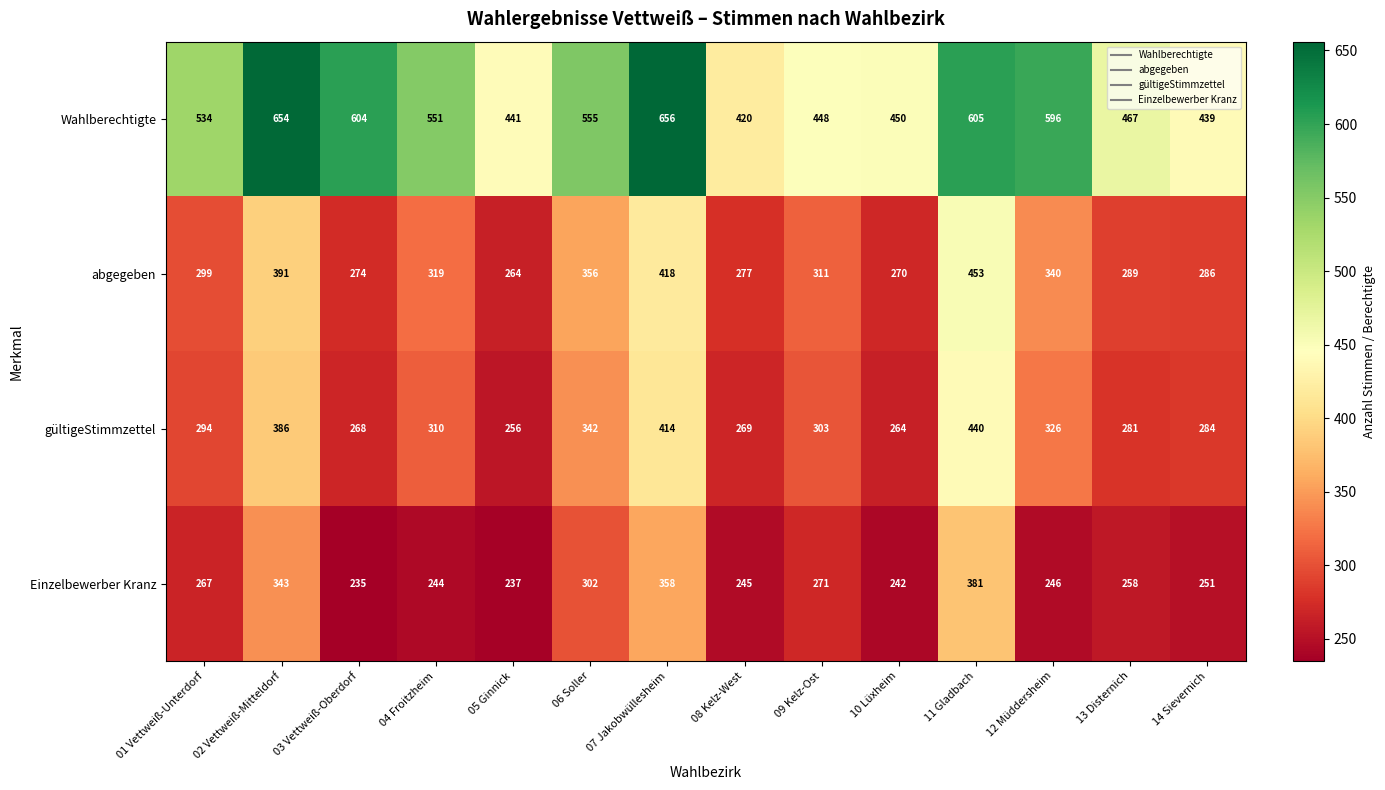

How many categories are shown in the chart?

14